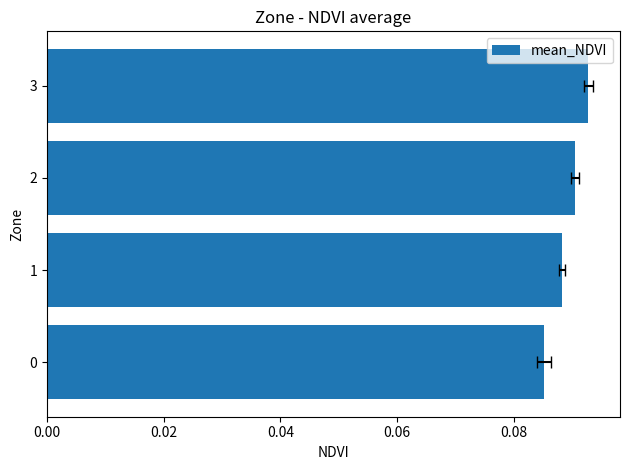

Which has a higher value, 2 or 0?

2